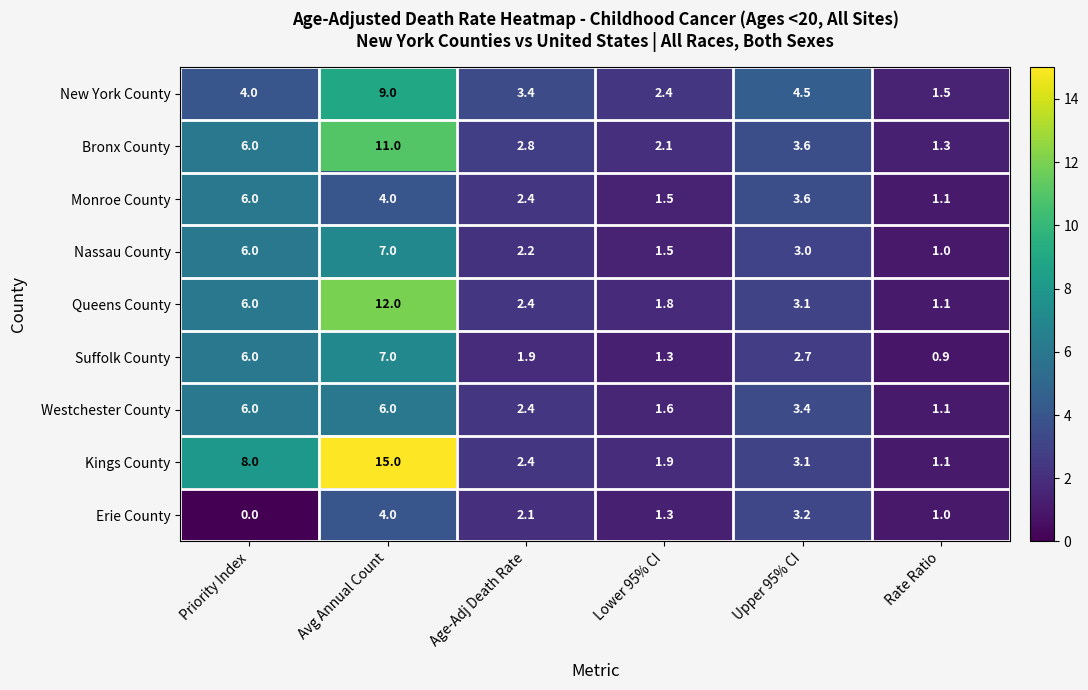

Where does the Bronx County series first go above 3?

Priority Index